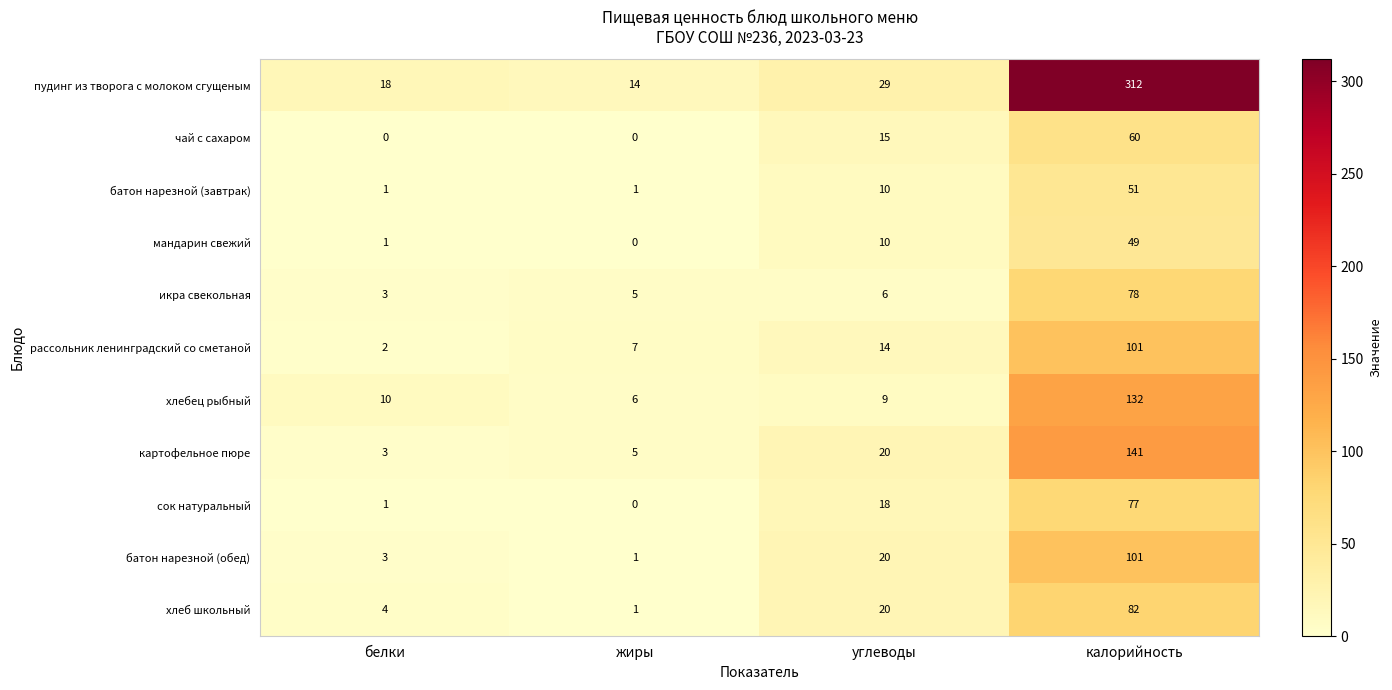

Is it true that мандарин свежий equals 5 at углеводы?

False